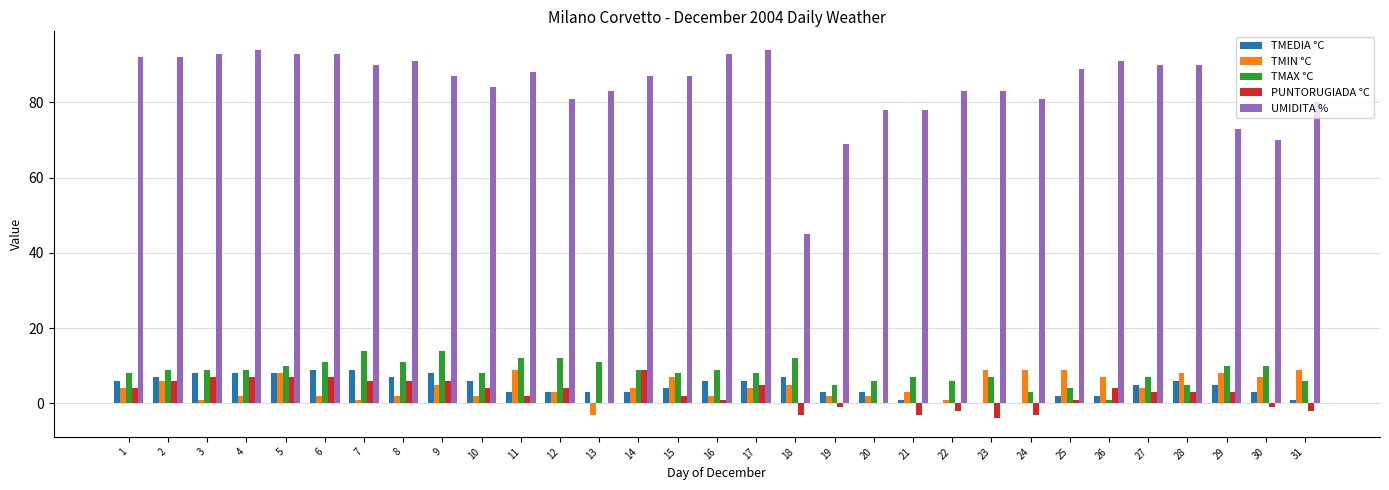

Which series has the largest total across all categories?

UMIDITA %